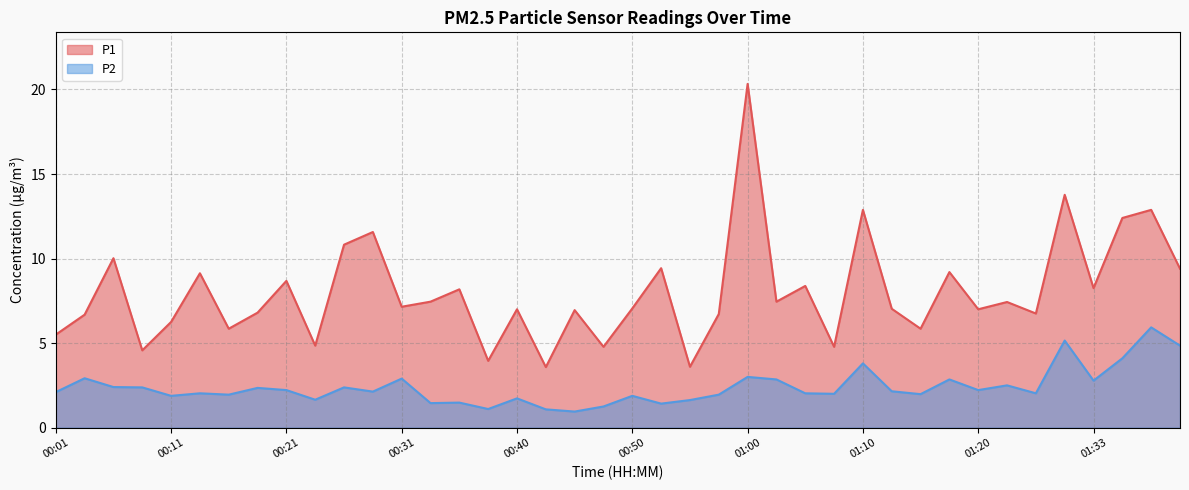

Is the value of P1 at 01:07 greater than the value of P2 at 01:17?

Yes